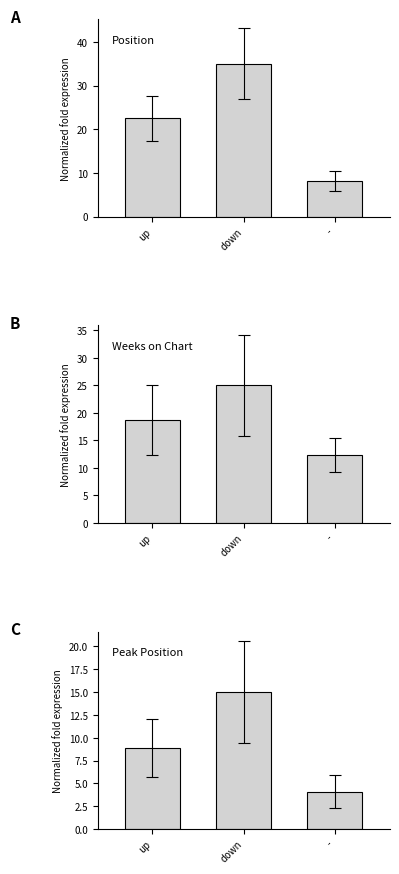

What is the highest value of the Average Position series?

35.0